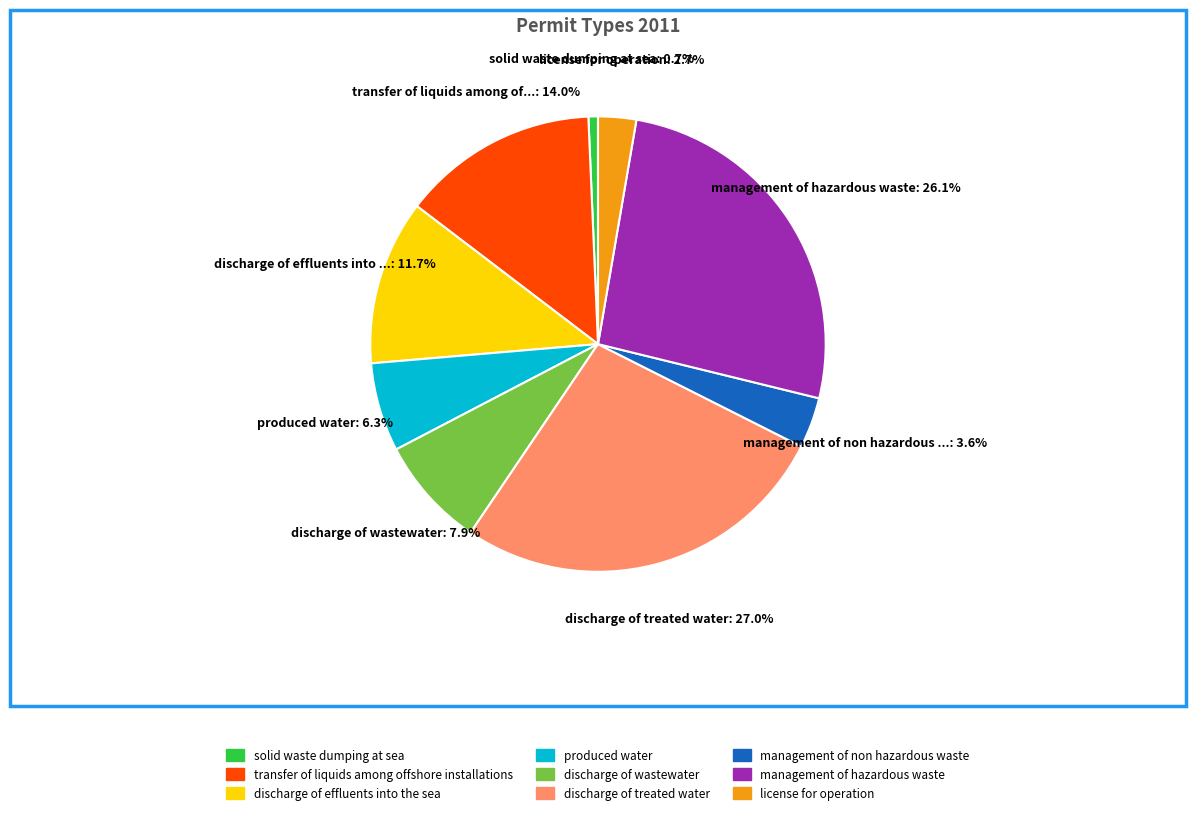

Is it true that discharge of effluents into the sea is 12% of the pie?

True